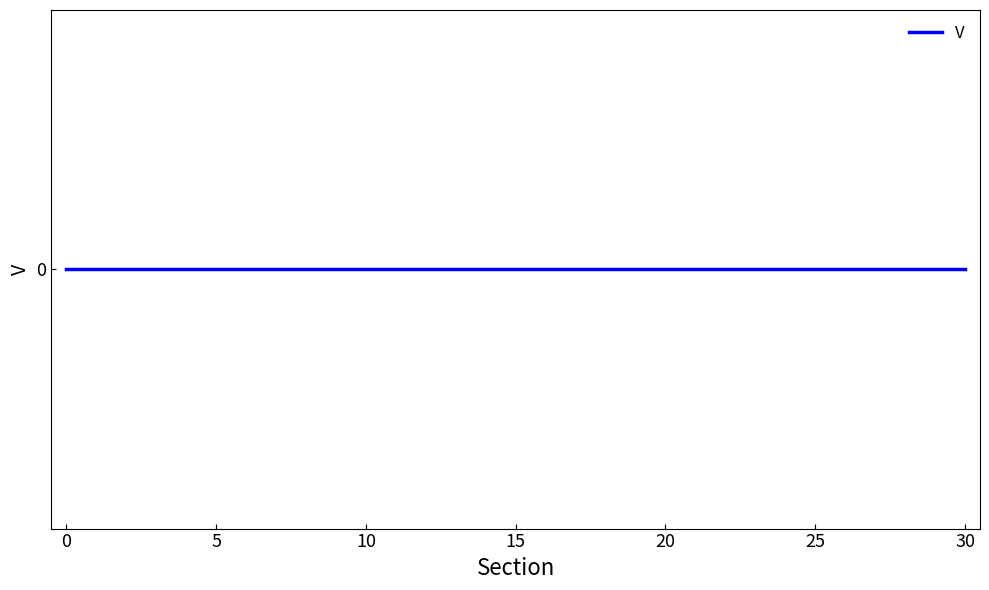

Is this an area chart (filled region under the line)?

No